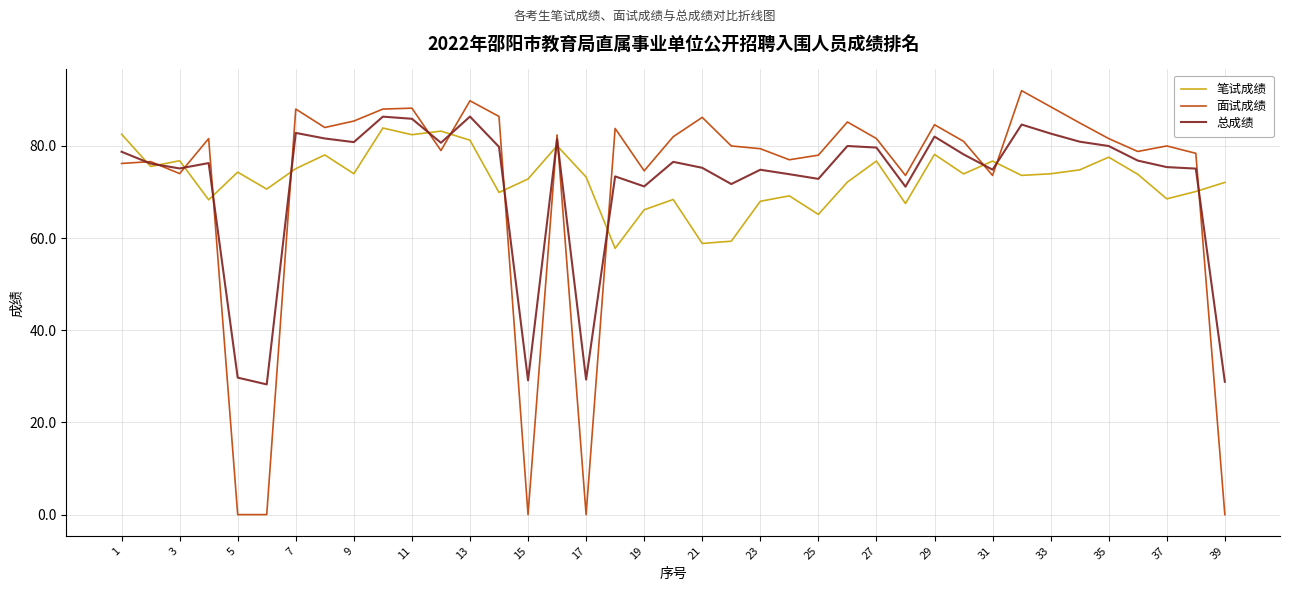

What is the maximum value for 面试成绩?

92.0